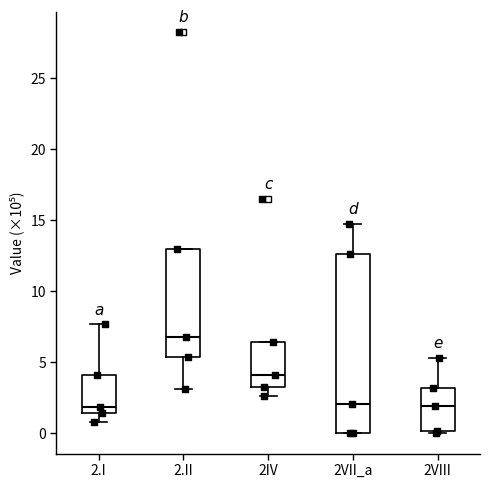

Where does the median line of the box for 2IV sit on the y-axis? The values are not printed on the chart, so give them approximately, as read against the axis.

4.0